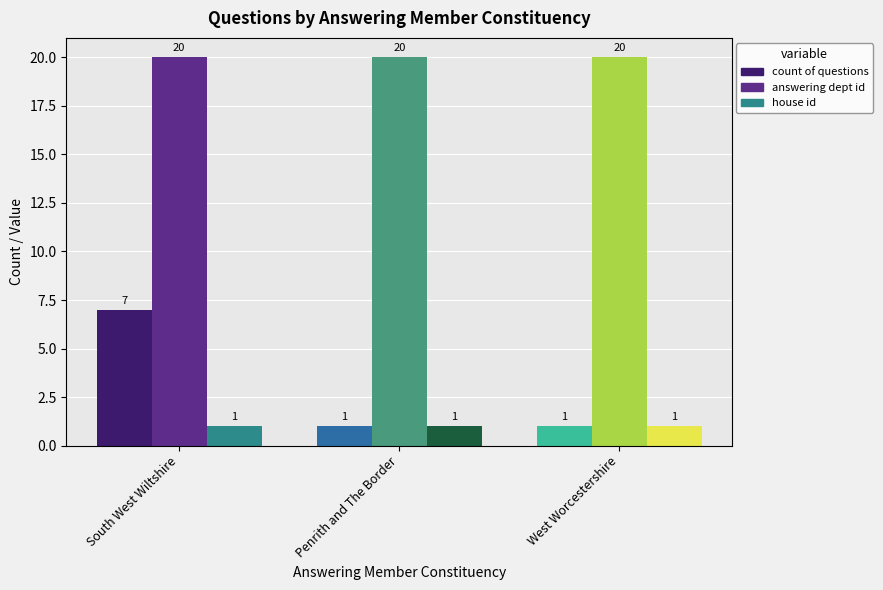

What is the minimum value for answering dept id?

20